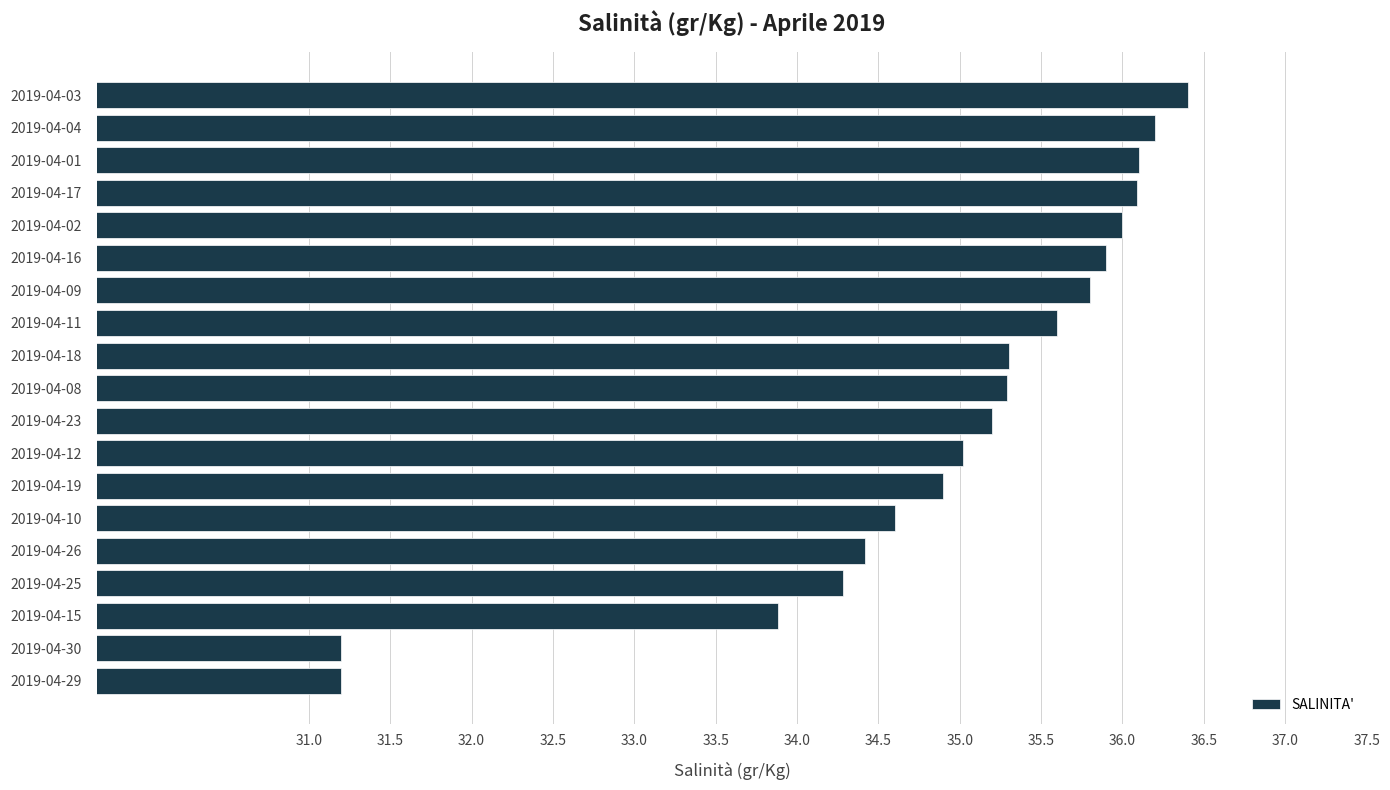

What is the maximum value shown in the chart?

36.4